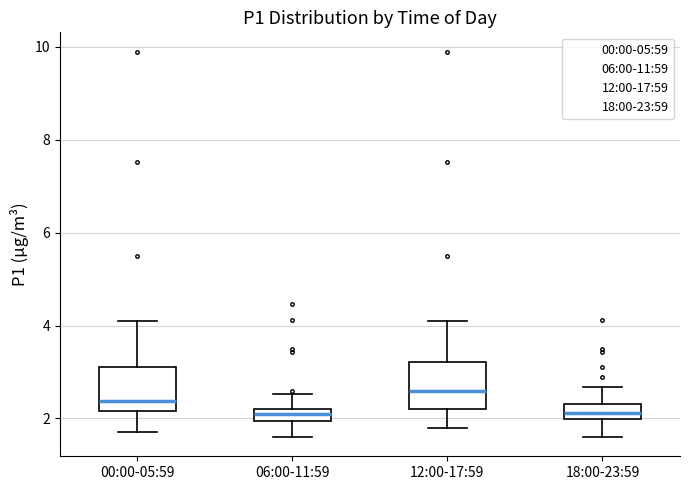

Which box's median line is the highest?

12:00-17:59